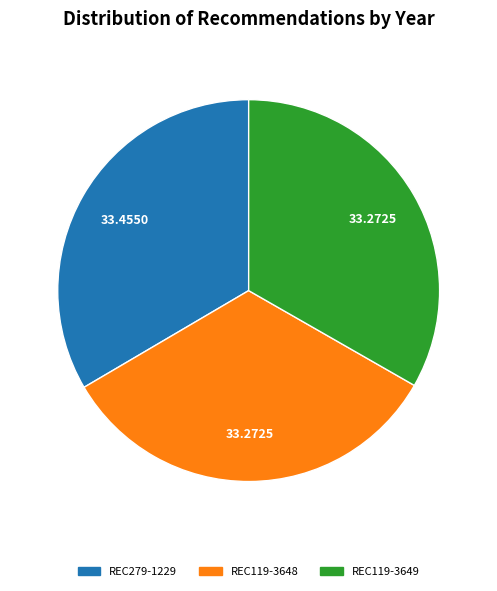

Combined, do REC119-3649 and REC279-1229 account for over 50%?

Yes